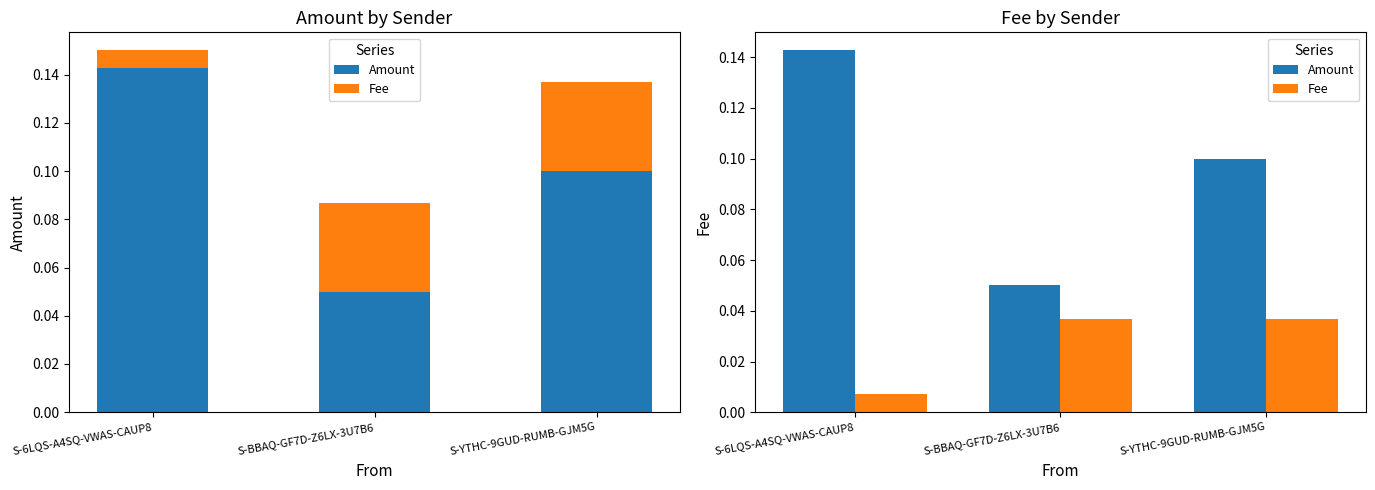

What is the sum of all Amount values?

0.3